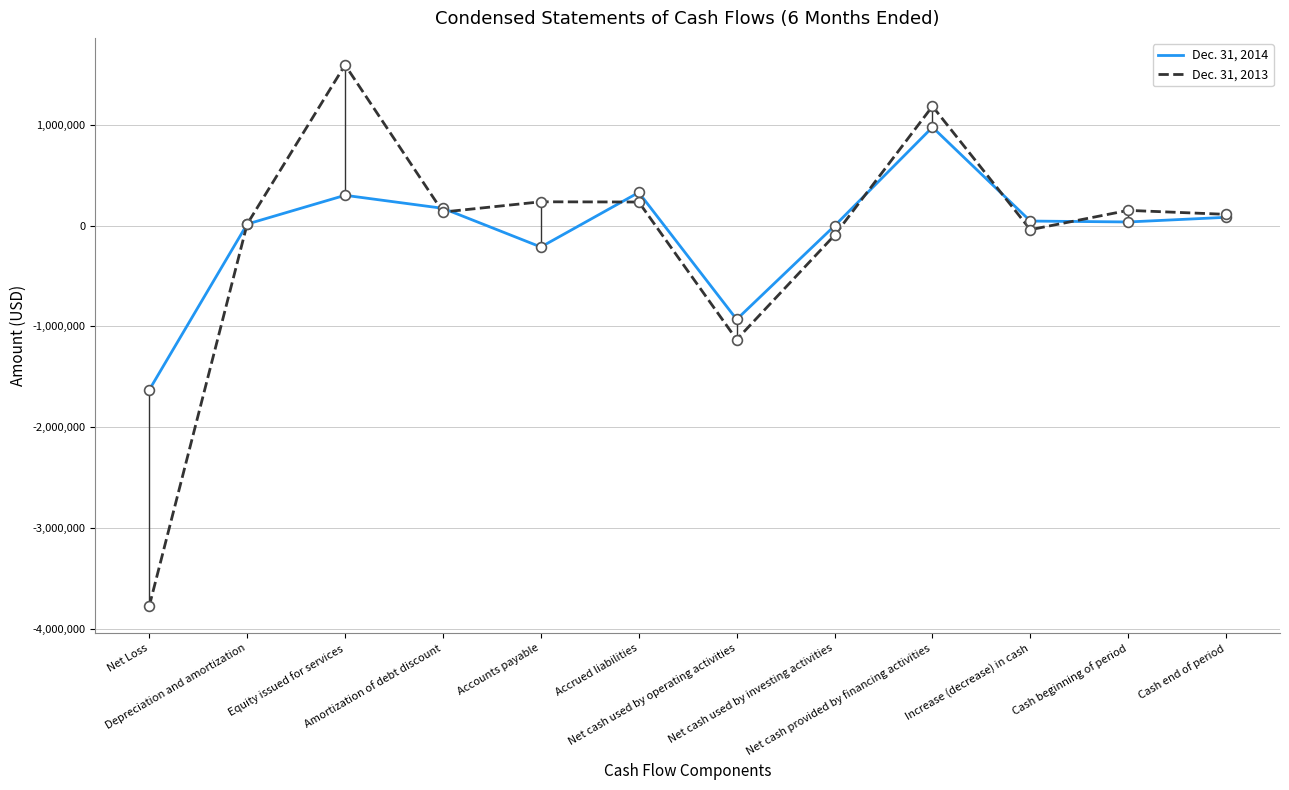

Which series reaches the minimum Y coordinate?

Dec. 31, 2013